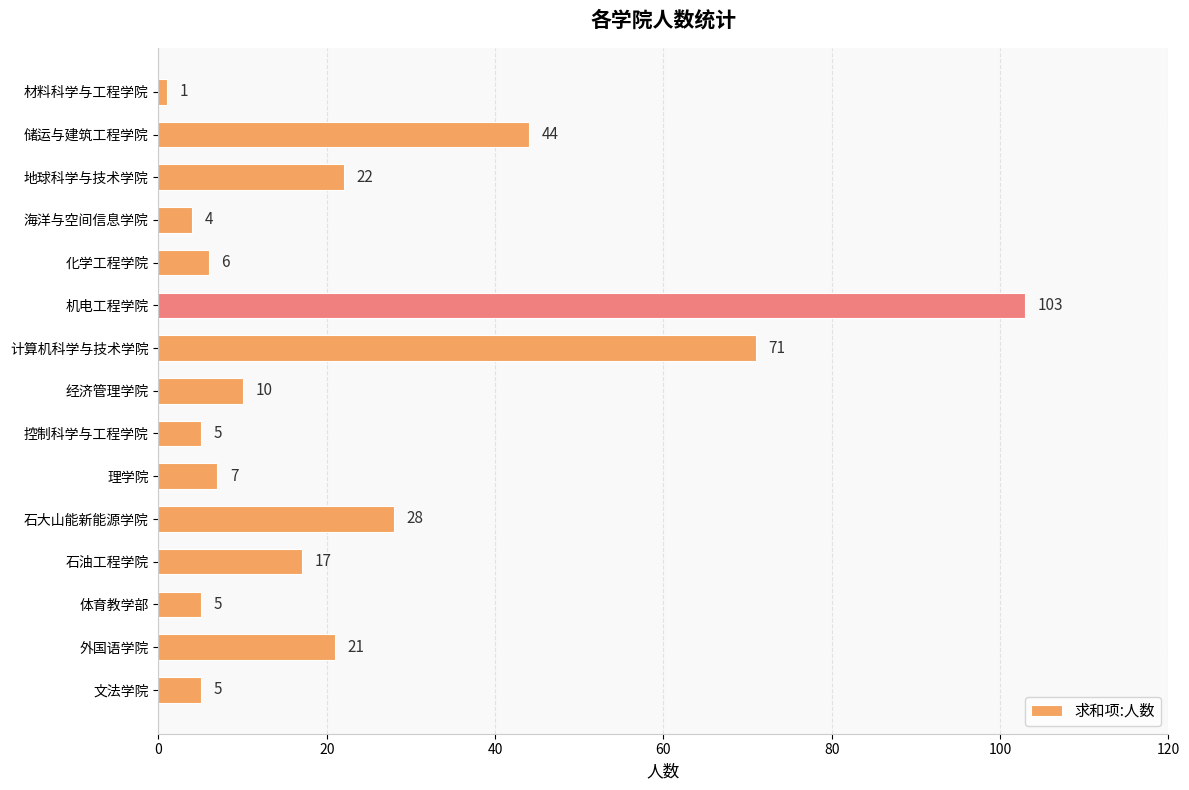

Where is the data nearest to the value 52?

储运与建筑工程学院